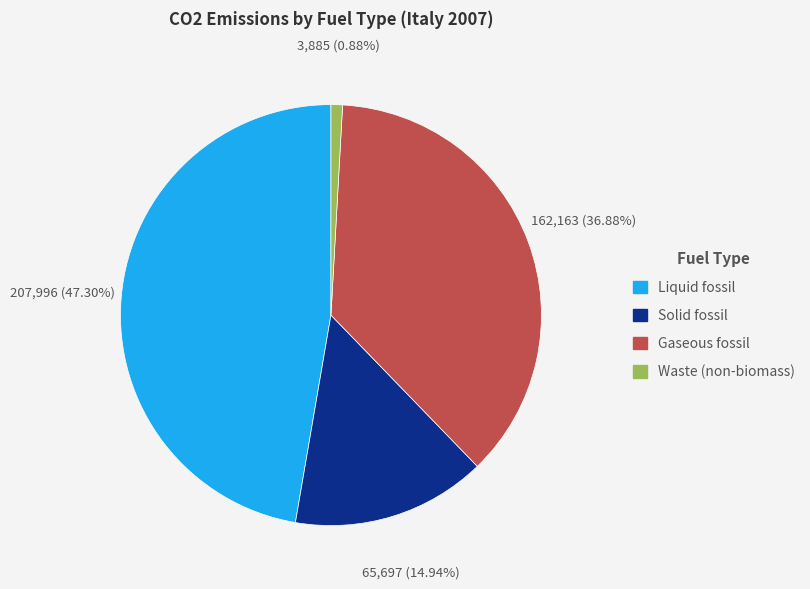

Does Solid fossil account for over 50% of the chart?

No